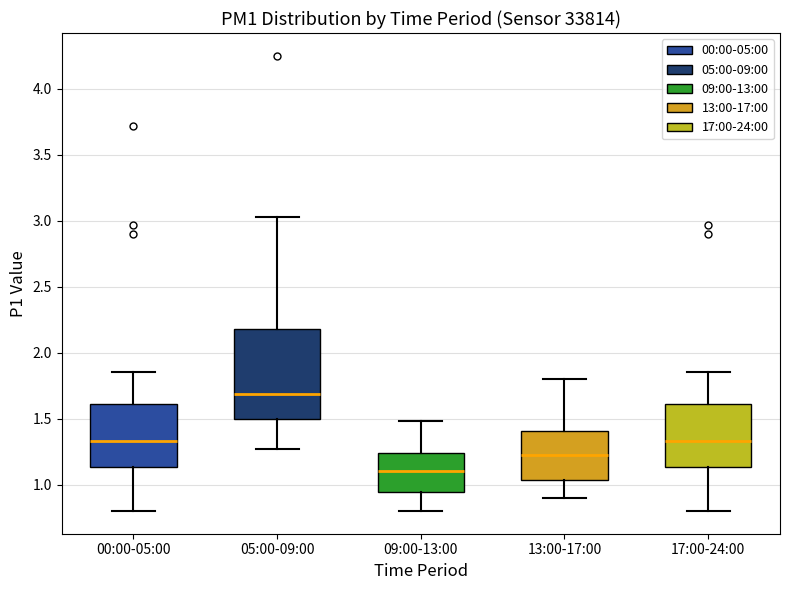

Reading left to right, transcribe this box plot: for each box, give where its median line is, the range the box spans, and where its two whiskers end, as read against the y-axis. The values are not printed on the chart, so give them approximately, as read against the axis.

00:00-05:00: median 1.35, box 1.15 to 1.60, whiskers 0.80 to 1.85
05:00-09:00: median 1.70, box 1.50 to 2.20, whiskers 1.25 to 3.05
09:00-13:00: median 1.10, box 0.95 to 1.25, whiskers 0.80 to 1.50
13:00-17:00: median 1.25, box 1.05 to 1.40, whiskers 0.90 to 1.80
17:00-24:00: median 1.35, box 1.15 to 1.60, whiskers 0.80 to 1.85